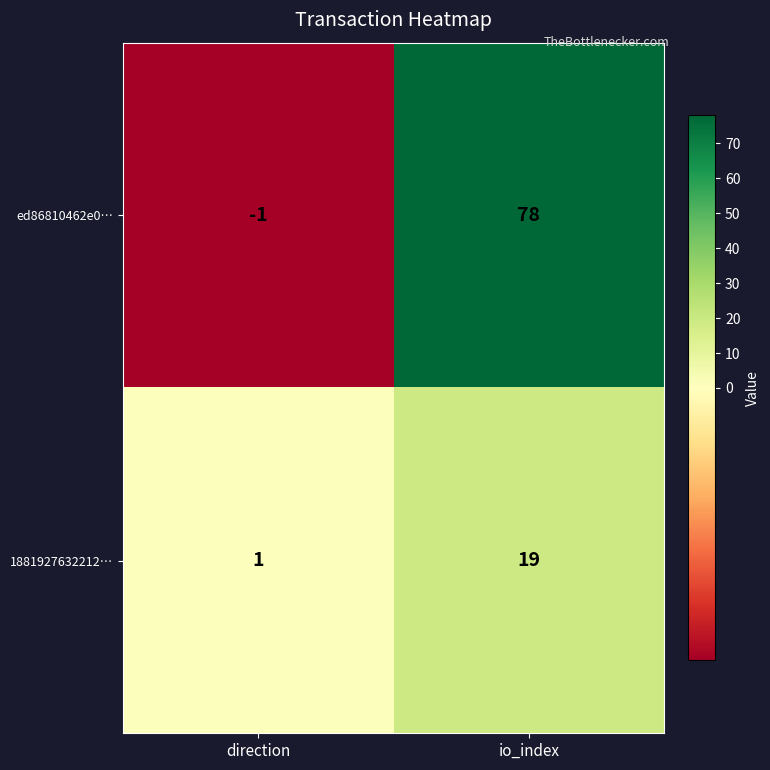

List the series in order of their overall mean, highest first.

ed86810462e0…, 1881927632212…